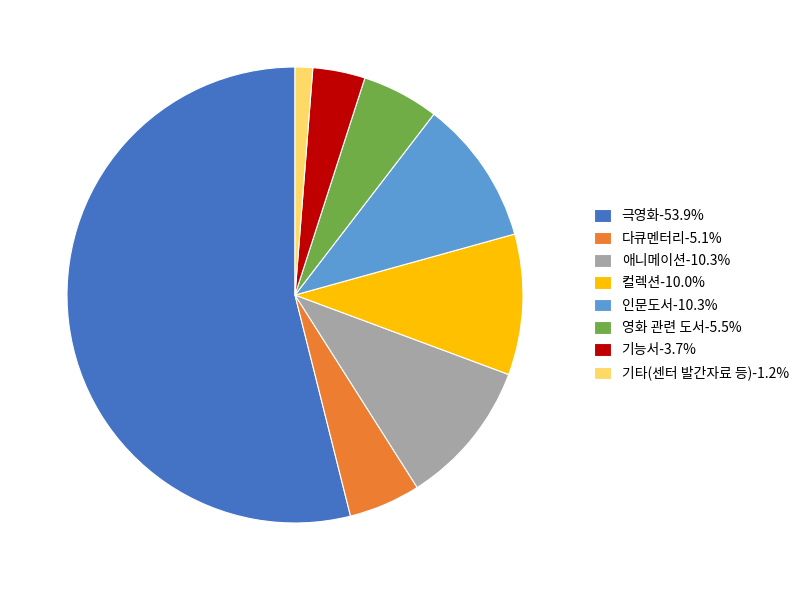

Which slice is the smallest?

기타(센터 발간자료 등)